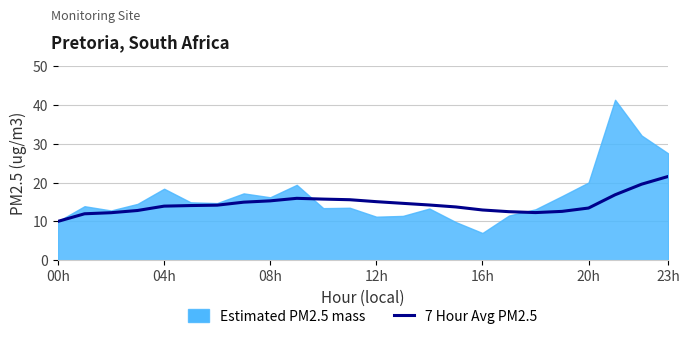

True or false: there are more than 2 points higher than both neighbors.

False